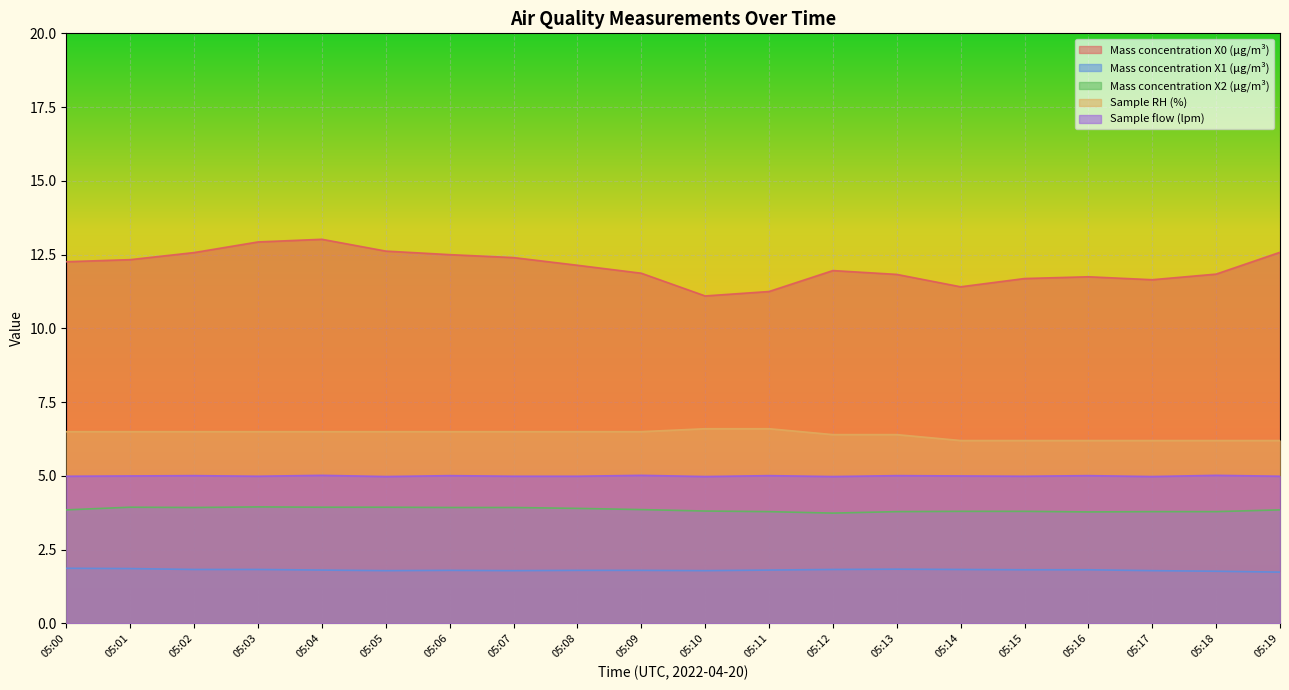

True or false: Mass concentration X1 (μg/m³) and Mass concentration X2 (μg/m³) intersect in this chart.

False